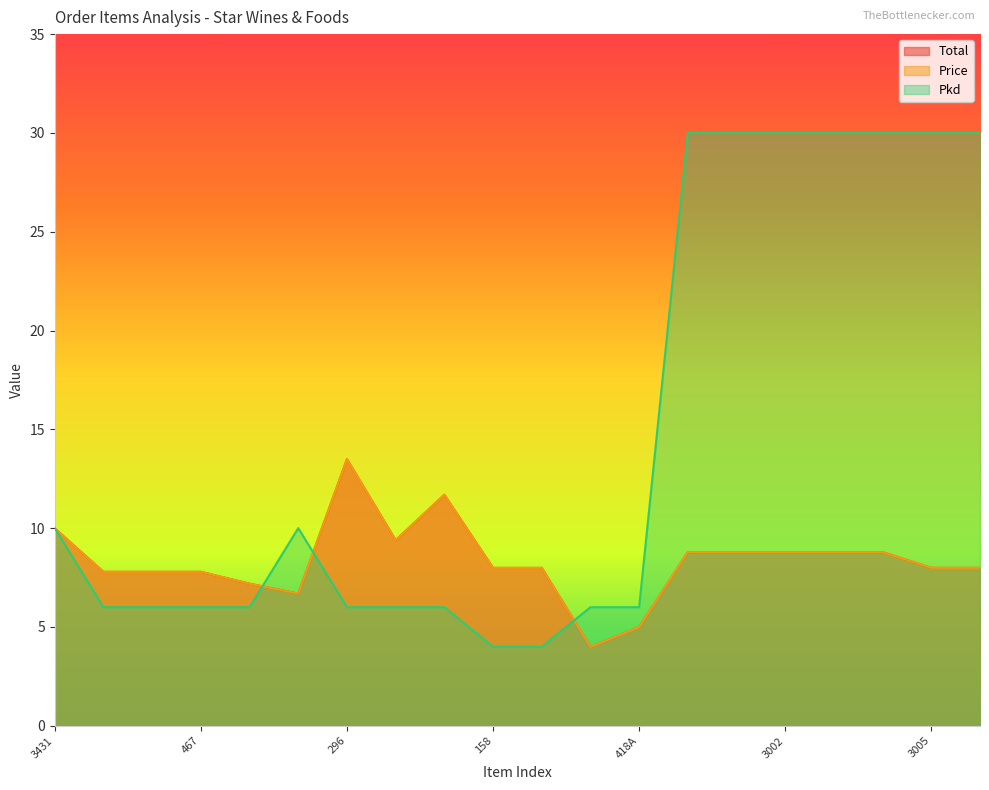

Between which two adjacent categories do Pkd and Total first intersect?

3431 and 465